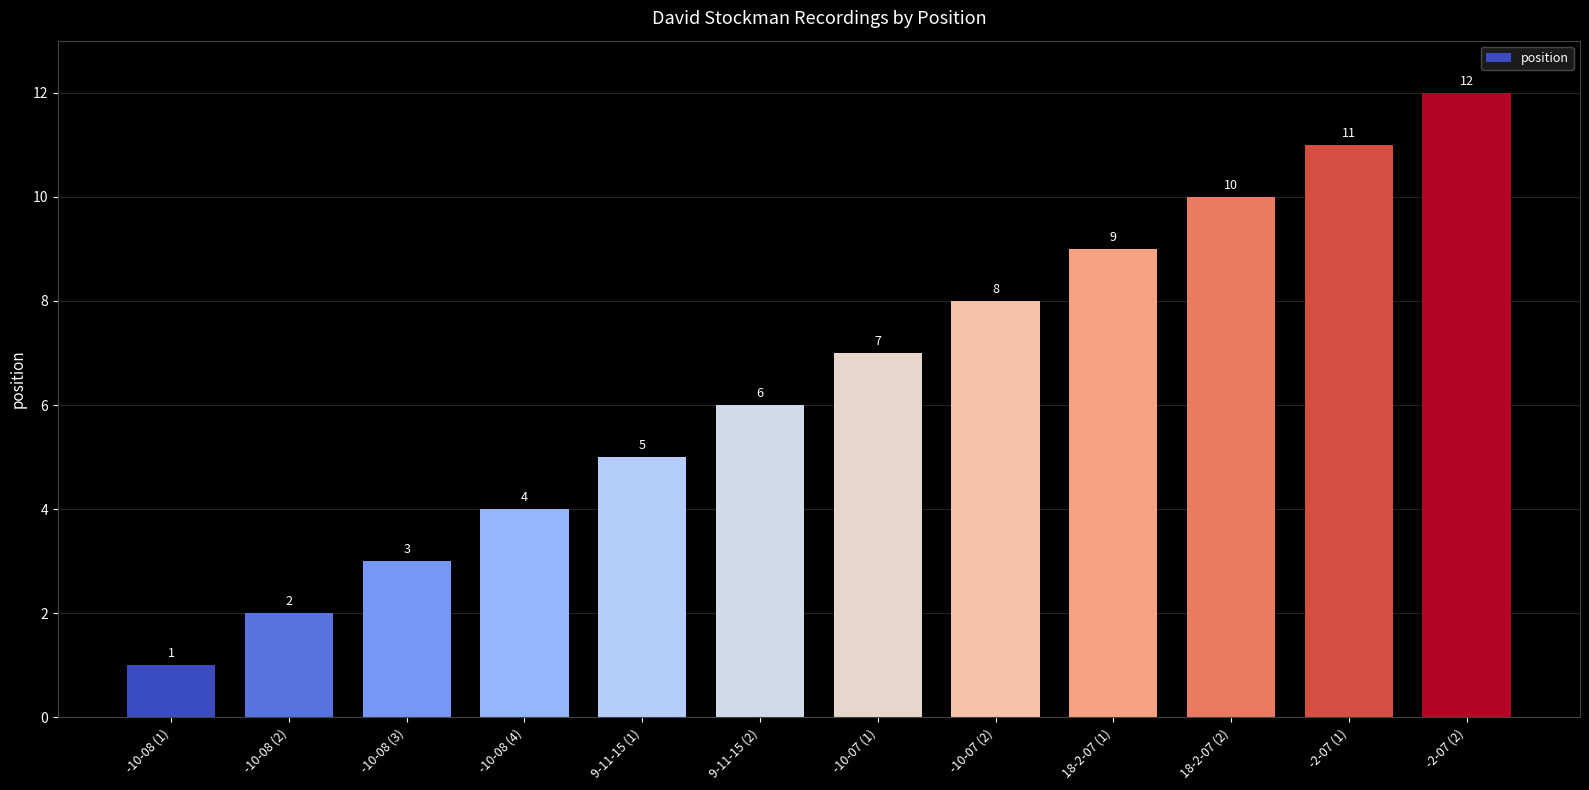

How many bars are there in total?

12